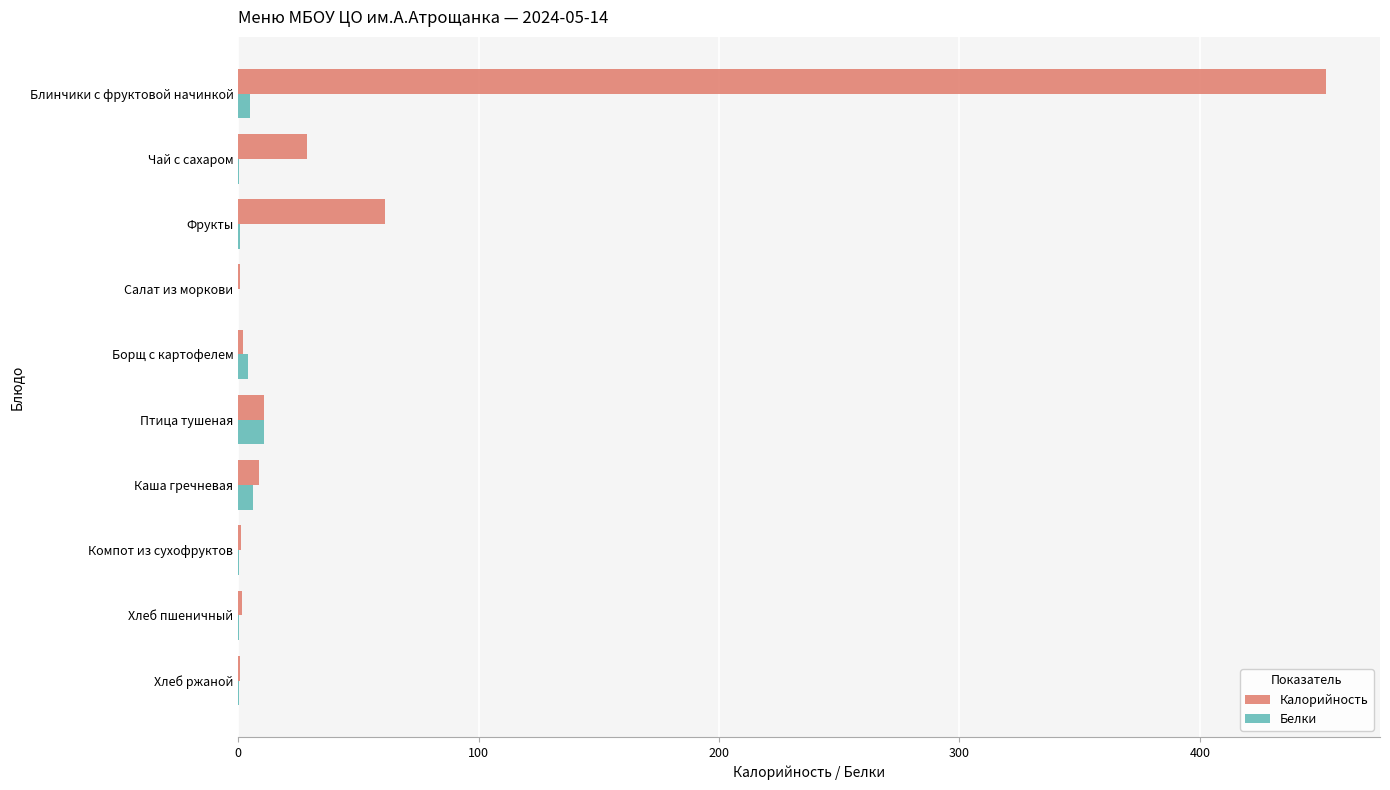

Is it true that Калорийность equals 61.1 at Фрукты?

True